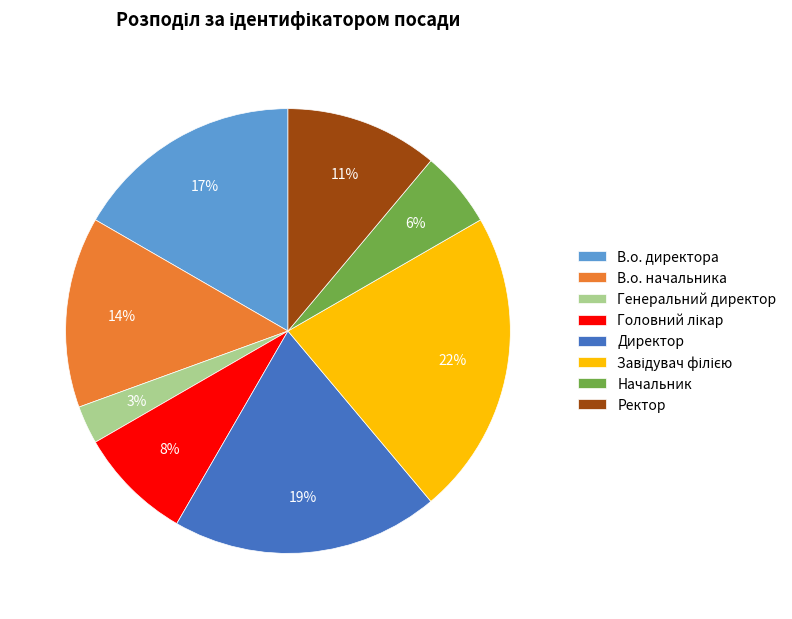

To the nearest percent, what is the difference between the largest and smallest slice percentages?

19%